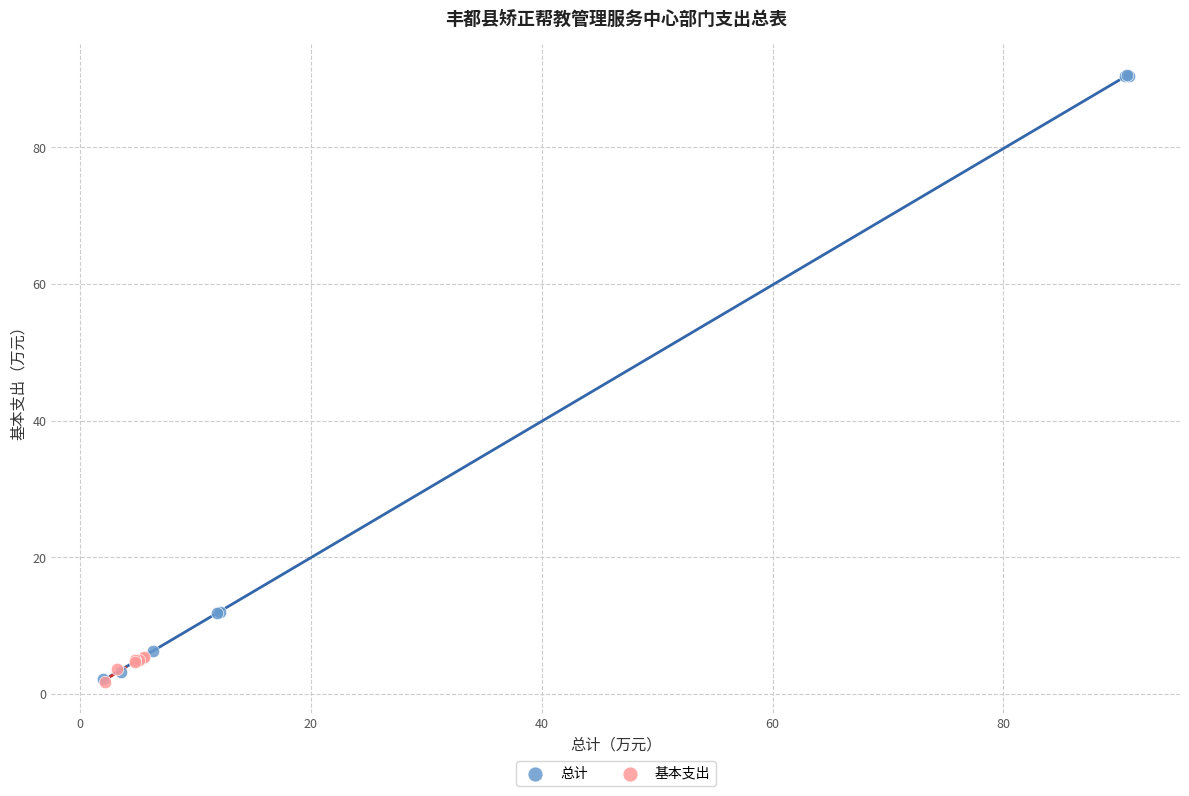

Which series has the widest spread of Y values?

总计